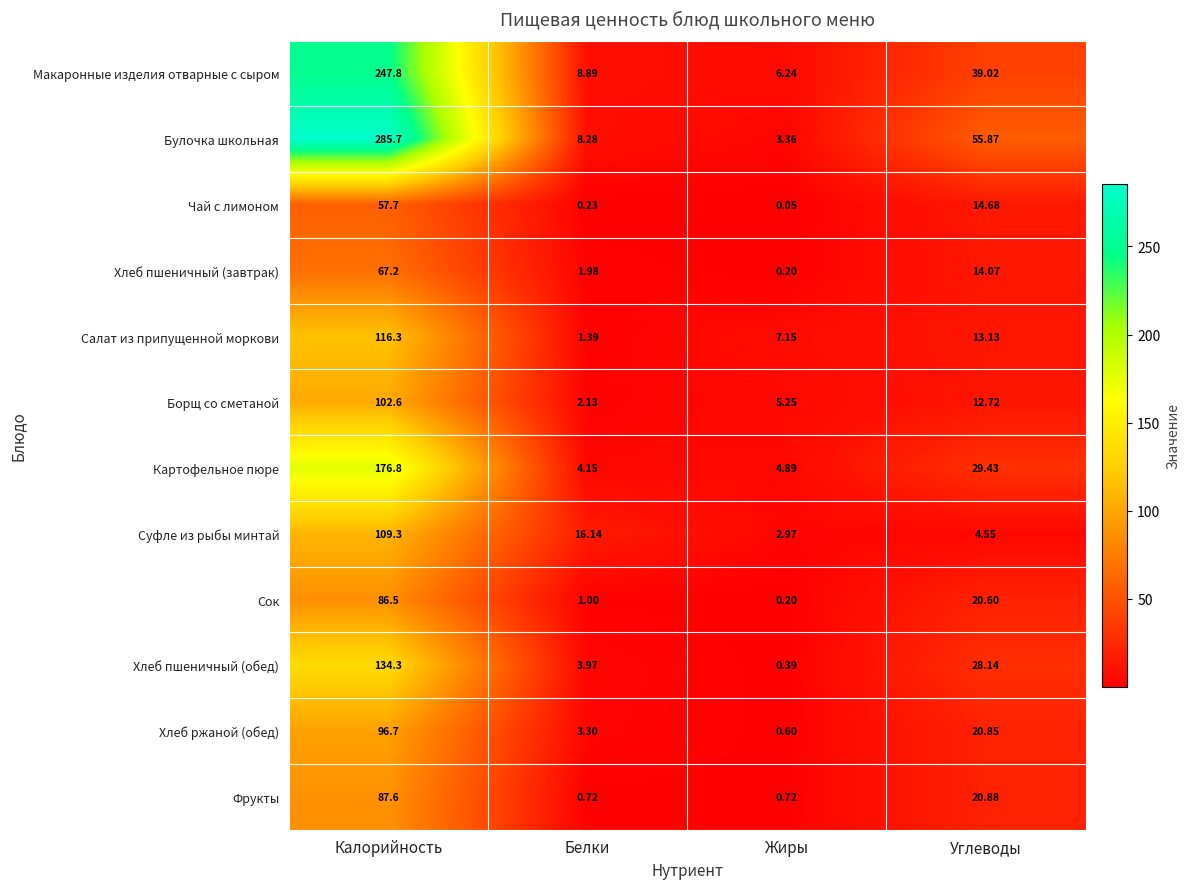

Which series has the largest total across all categories?

Булочка школьная